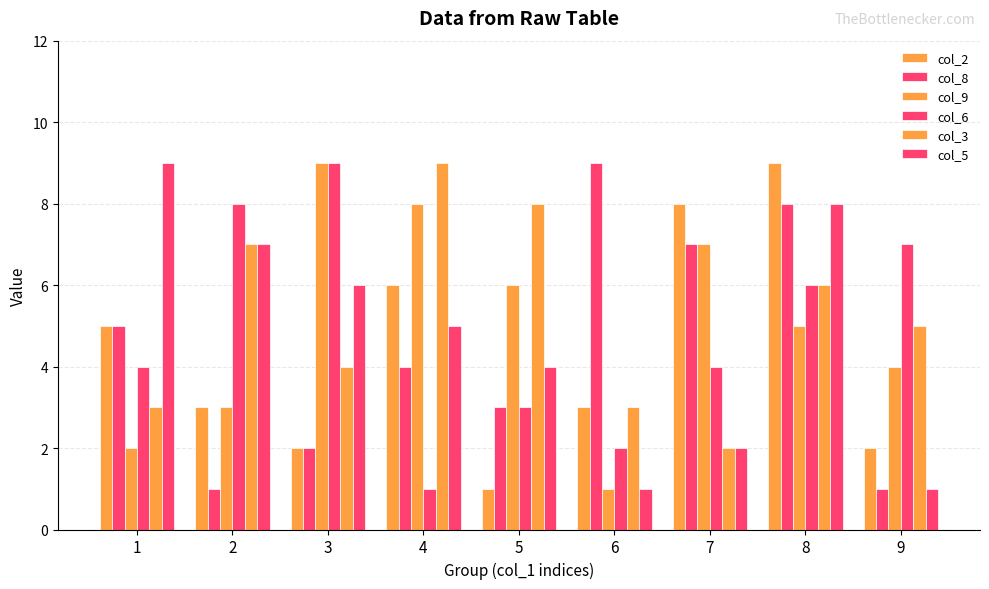

Is it true that col_6 equals 4 at 1?

True